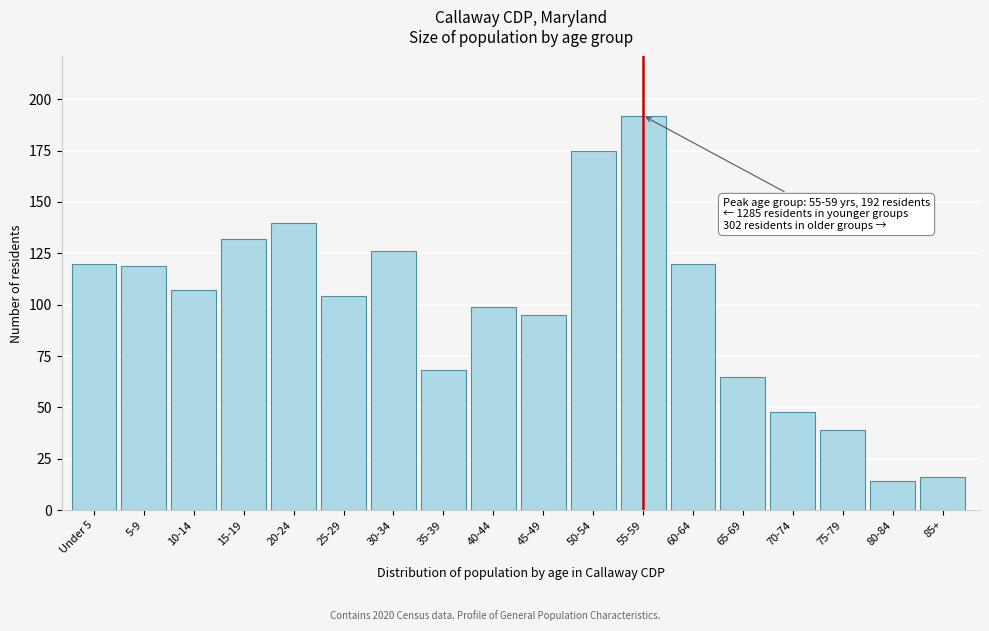

Reading left to right, extract all data points from this chart.

120	119	107	132	140	104	126	68	99	95	175	192	120	65	48	39	14	16